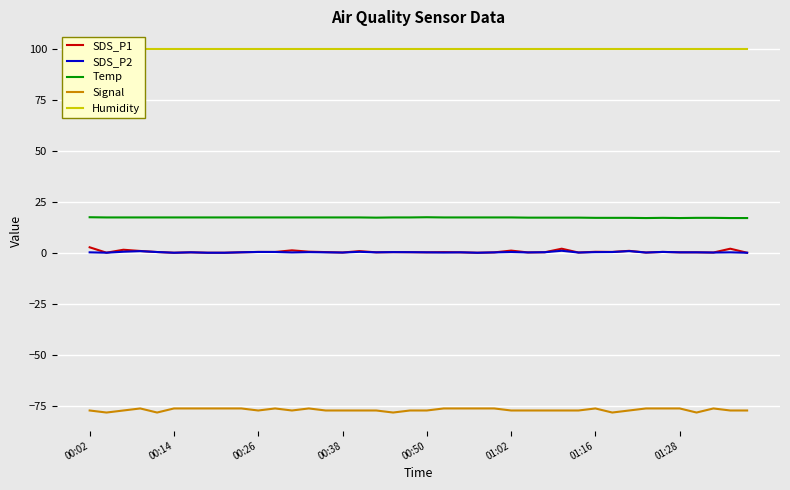

Reading left to right, list all the values displayed in this chart.

SDS_P1: 3.0	0.3	1.8	1.2	0.7	0.3	0.5	0.3	0.3	0.5	0.7	0.7	1.5	0.8	0.6	0.4	1.1	0.5	0.6	0.6	0.5	0.6	0.5	0.3	0.5	1.4	0.5	0.6	2.3	0.4	0.8	0.7	1.2	0.4	0.7	0.5	0.5	0.4	2.3	0.3
SDS_P2: 0.5	0.3	0.8	1.1	0.7	0.3	0.5	0.3	0.3	0.5	0.7	0.7	0.5	0.6	0.5	0.4	0.8	0.5	0.6	0.6	0.5	0.4	0.5	0.3	0.5	0.7	0.5	0.6	1.3	0.4	0.6	0.7	1.1	0.4	0.7	0.5	0.5	0.4	0.5	0.3
Temp: 17.7	17.6	17.6	17.6	17.6	17.6	17.6	17.6	17.6	17.6	17.6	17.6	17.6	17.6	17.6	17.6	17.6	17.5	17.6	17.6	17.7	17.6	17.6	17.6	17.6	17.6	17.5	17.5	17.5	17.5	17.4	17.4	17.4	17.3	17.4	17.3	17.4	17.4	17.3	17.3
Signal: -77.0	-78.0	-77.0	-76.0	-78.0	-76.0	-76.0	-76.0	-76.0	-76.0	-77.0	-76.0	-77.0	-76.0	-77.0	-77.0	-77.0	-77.0	-78.0	-77.0	-77.0	-76.0	-76.0	-76.0	-76.0	-77.0	-77.0	-77.0	-77.0	-77.0	-76.0	-78.0	-77.0	-76.0	-76.0	-76.0	-78.0	-76.0	-77.0	-77.0
Humidity: 99.9	99.9	99.9	99.9	99.9	99.9	99.9	99.9	99.9	99.9	99.9	99.9	99.9	99.9	99.9	99.9	99.9	99.9	99.9	99.9	99.9	99.9	99.9	99.9	99.9	99.9	99.9	99.9	99.9	99.9	99.9	99.9	99.9	99.9	99.9	99.9	99.9	99.9	99.9	99.9